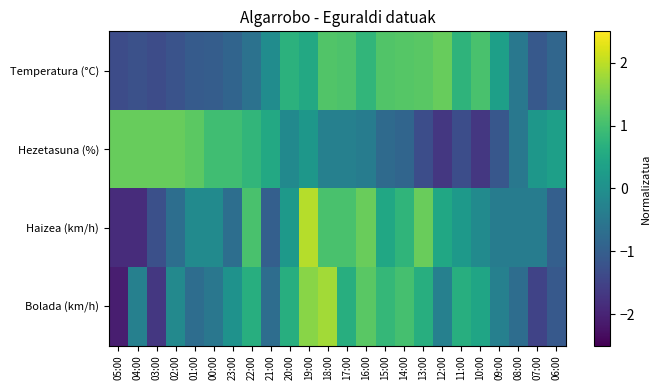

Reading left to right, what are all the values shown in this chart?

Temperatura (°C): 05:00=-1.3	04:00=-1.3	03:00=-1.3	02:00=-1.2	01:00=-1.1	00:00=-1.0	23:00=-0.9	22:00=-0.6	21:00=-0.1	20:00=0.7	19:00=0.5	18:00=1.1	17:00=1.1	16:00=0.8	15:00=1.1	14:00=1.2	13:00=1.2	12:00=1.3	11:00=0.8	10:00=1.1	09:00=0.3	08:00=-0.5	07:00=-1.1	06:00=-0.8
Hezetasuna (%): 05:00=1.3	04:00=1.3	03:00=1.3	02:00=1.3	01:00=1.2	00:00=1.0	23:00=1.0	22:00=0.8	21:00=0.5	20:00=-0.1	19:00=0.1	18:00=-0.3	17:00=-0.3	16:00=-0.4	15:00=-0.8	14:00=-0.9	13:00=-1.3	12:00=-1.7	11:00=-1.3	10:00=-1.7	09:00=-1.1	08:00=-0.5	07:00=0.1	06:00=0.3
Haizea (km/h): 05:00=-1.9	04:00=-1.9	03:00=-1.3	02:00=-0.7	01:00=-0.1	00:00=-0.1	23:00=-0.7	22:00=1.1	21:00=-1.0	20:00=0.2	19:00=1.9	18:00=1.1	17:00=1.1	16:00=1.4	15:00=0.5	14:00=0.8	13:00=1.4	12:00=0.5	11:00=0.2	10:00=-0.1	09:00=-0.4	08:00=-0.4	07:00=-0.4	06:00=-1.0
Bolada (km/h): 05:00=-2.1	04:00=-0.3	03:00=-1.7	02:00=-0.1	01:00=-0.7	00:00=-0.5	23:00=0.1	22:00=0.6	21:00=-0.7	20:00=0.6	19:00=1.6	18:00=1.8	17:00=0.6	16:00=1.2	15:00=0.8	14:00=1.0	13:00=0.6	12:00=-0.3	11:00=0.6	10:00=0.4	09:00=-0.3	08:00=-0.7	07:00=-1.5	06:00=-1.1